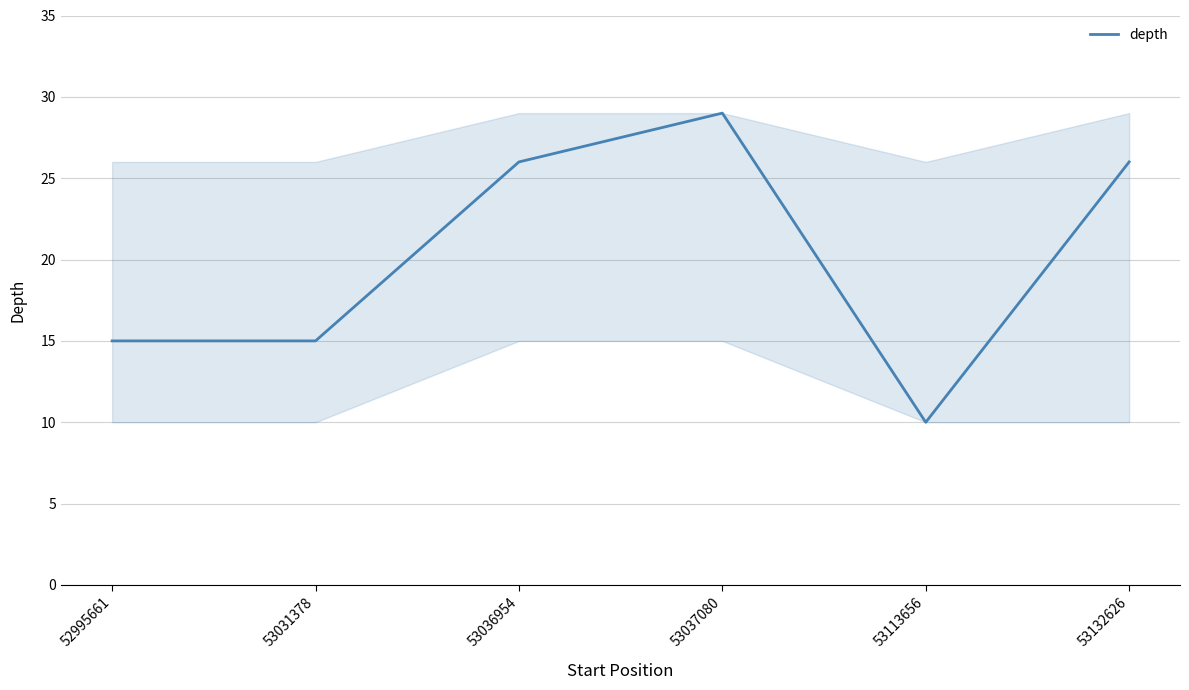

How many lines are shown in the chart?

1